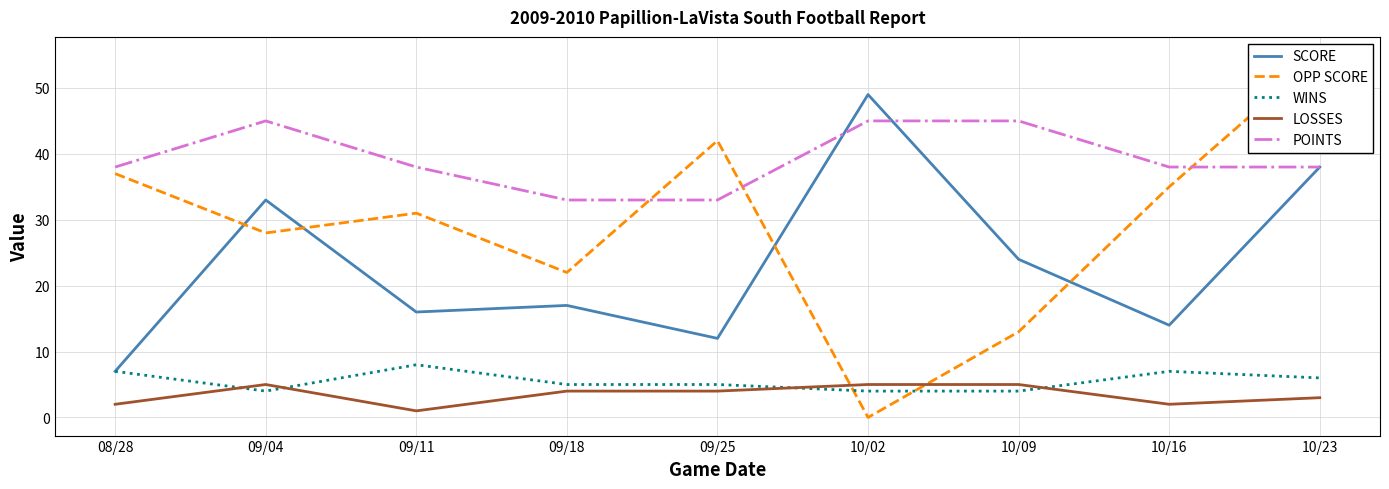

Reading right to left, list all the values displayed in this chart.

SCORE: 38	14	24	49	12	17	16	33	7
OPP SCORE: 55	35	13	0	42	22	31	28	37
WINS: 6	7	4	4	5	5	8	4	7
LOSSES: 3	2	5	5	4	4	1	5	2
POINTS: 38	38	45	45	33	33	38	45	38